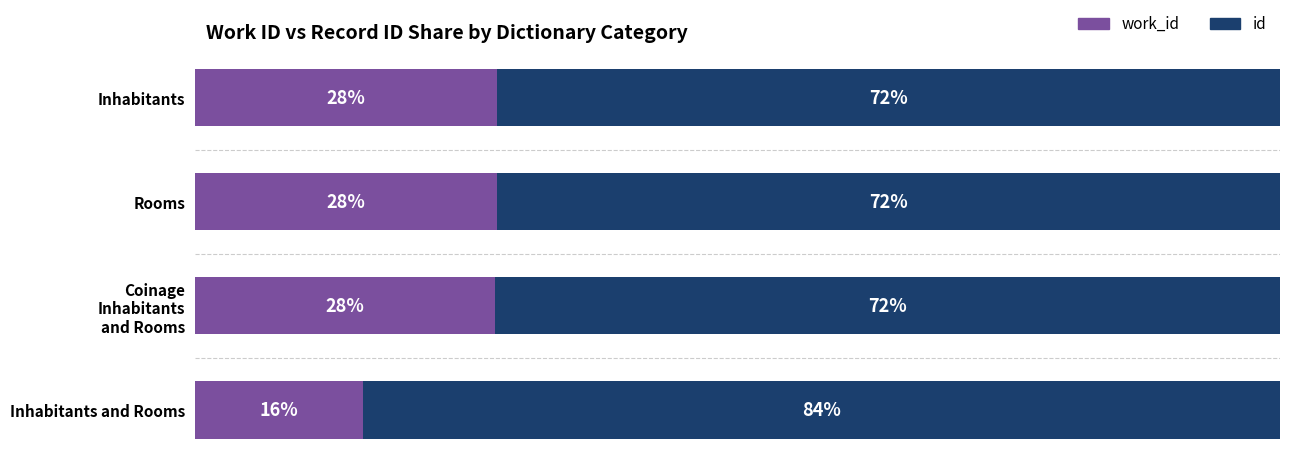

What are all the series names shown in the legend?

work_id, id